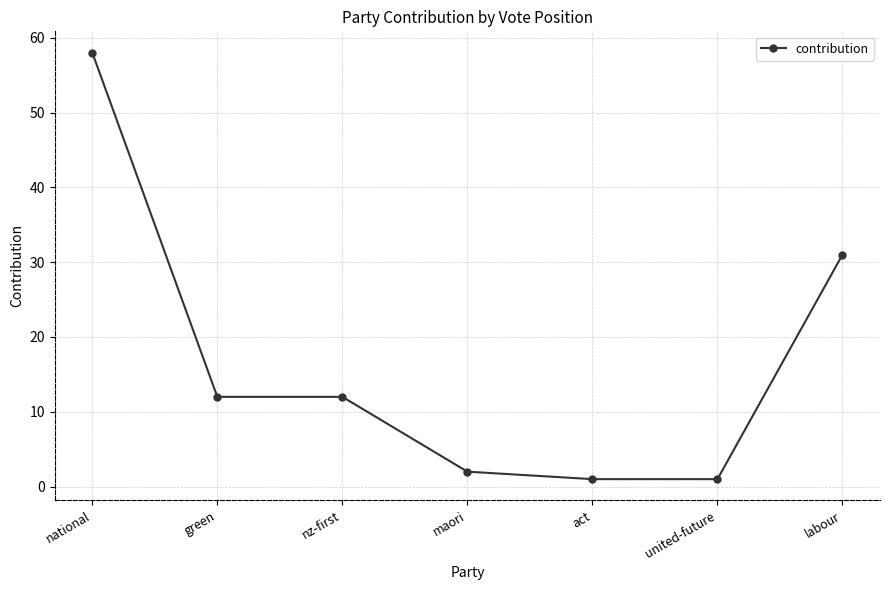

Between green and national, which is larger?

national